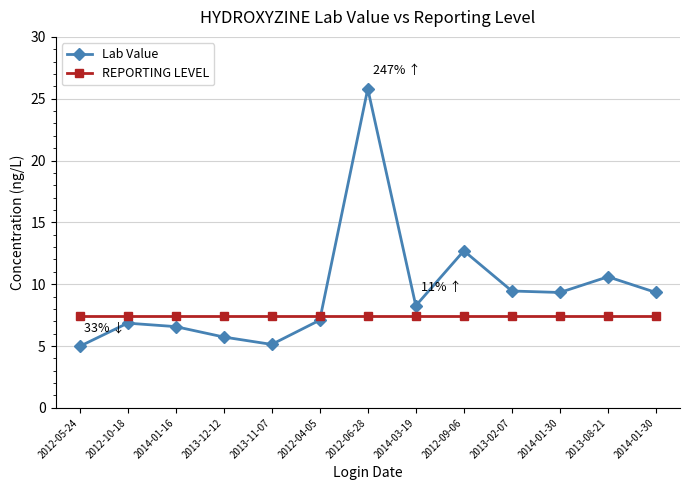

How many series are shown in this chart?

2